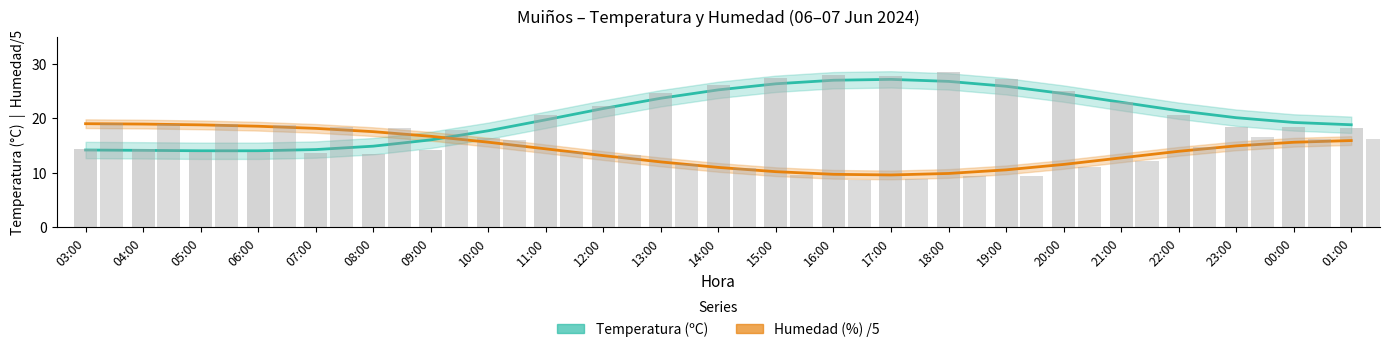

List the labels in order of Humedad (%) /5 value, largest first.

03:00, 04:00, 05:00, 06:00, 07:00, 08:00, 09:00, 01:00, 10:00, 00:00, 23:00, 11:00, 22:00, 12:00, 21:00, 13:00, 20:00, 14:00, 19:00, 15:00, 18:00, 16:00, 17:00